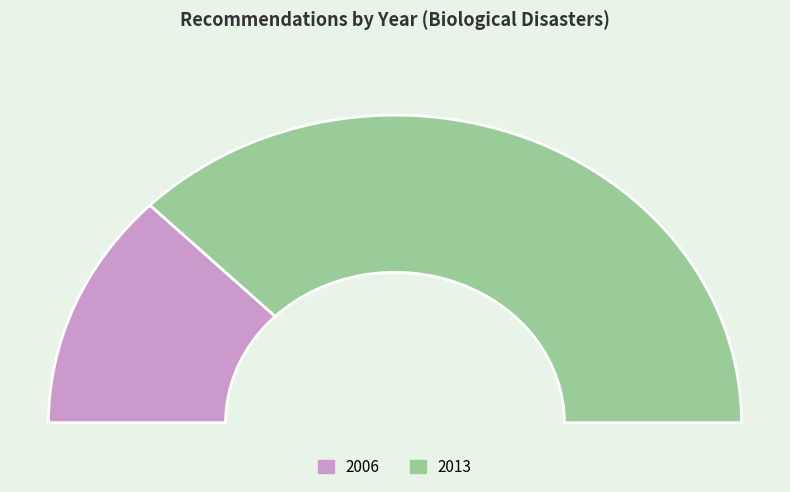

Count the number of slices in the pie.

4